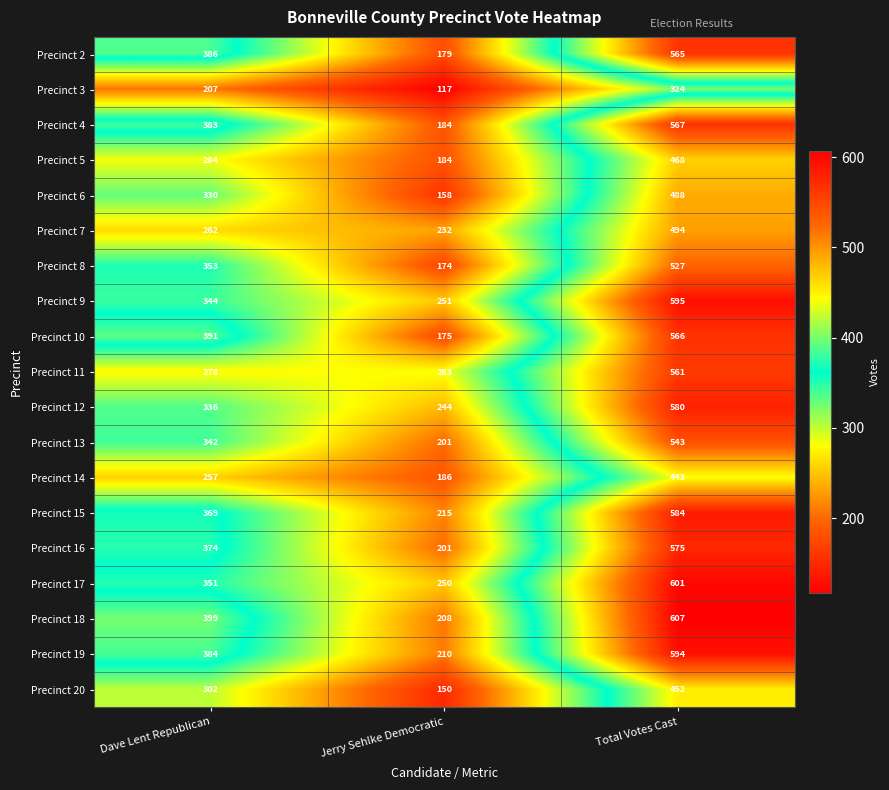

Is it true that Precinct 19 equals 210 at Jerry Sehlke Democratic?

True